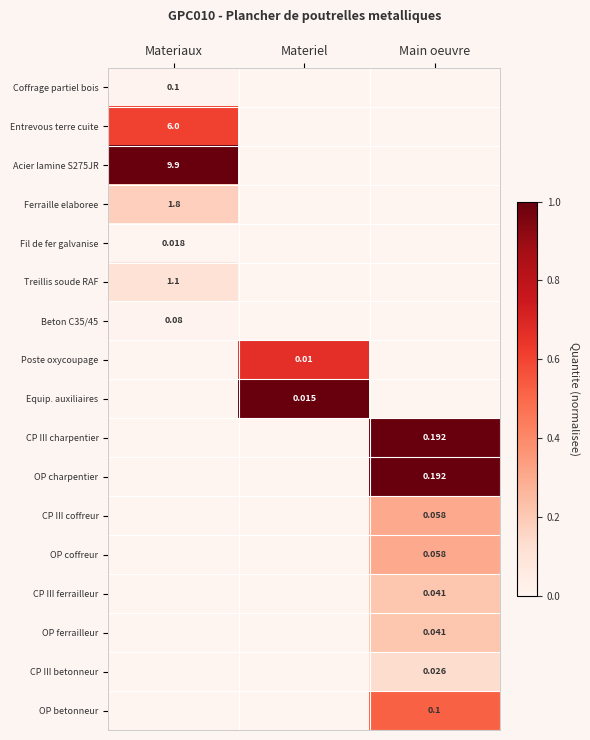

At which label is Fil de fer galvanise closest to 0?

Materiel